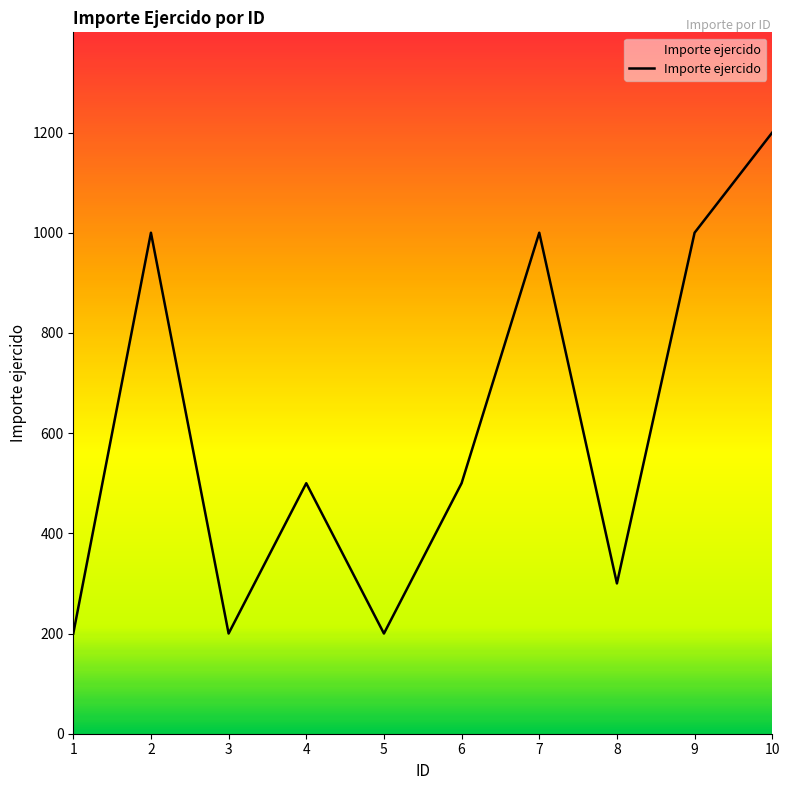

What is the change in value from 2 to 3?

-800